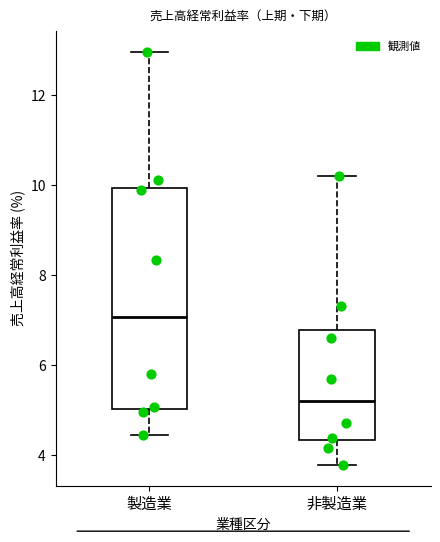

Which box's median line is the highest?

製造業